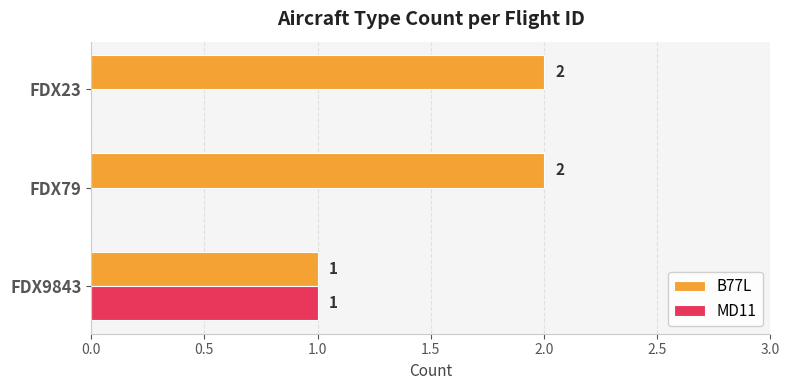

Is the value of MD11 at FDX9843 greater than the value of B77L at FDX79?

No